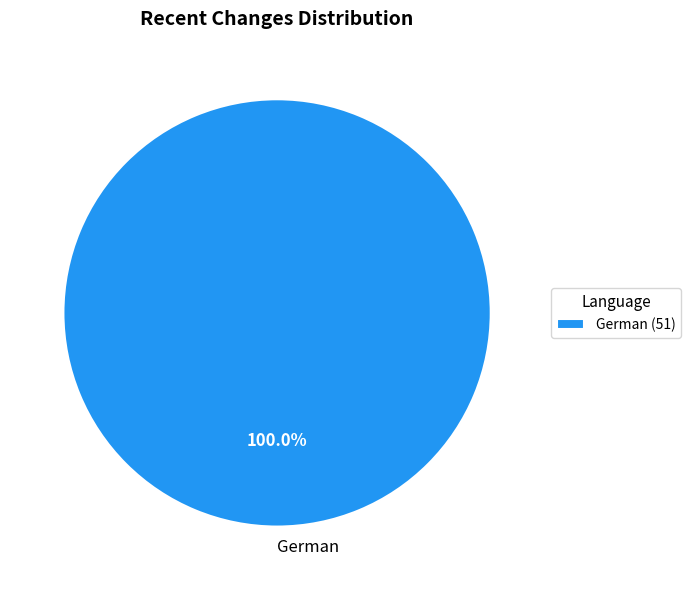

Is there a majority slice in this chart?

Yes